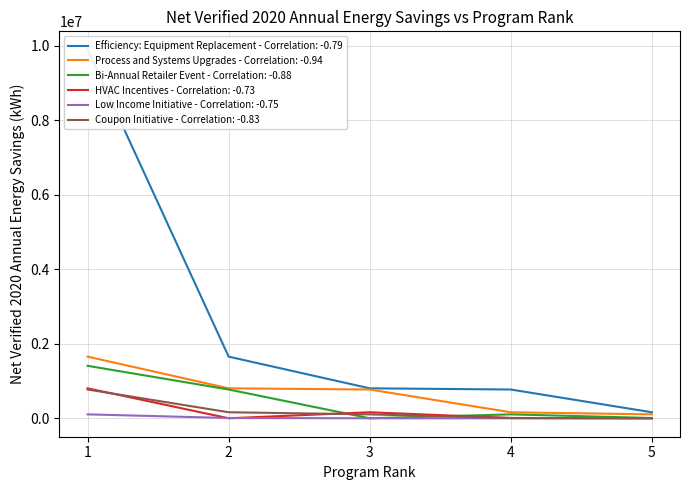

Is this an area chart (filled region under the line)?

No